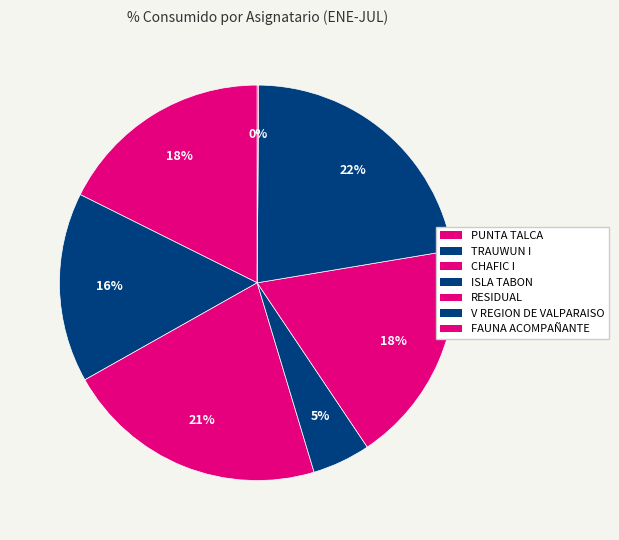

Is there a majority slice in this chart?

No